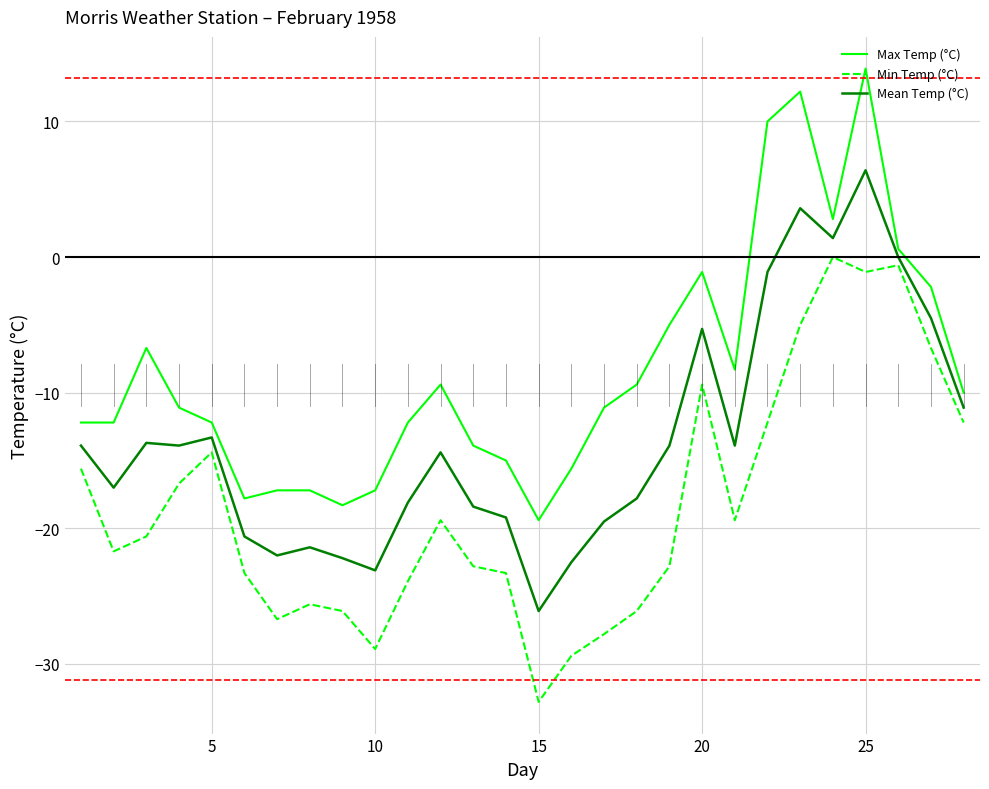

True or false: Max Temp (°C) and Min Temp (°C) intersect in this chart.

False